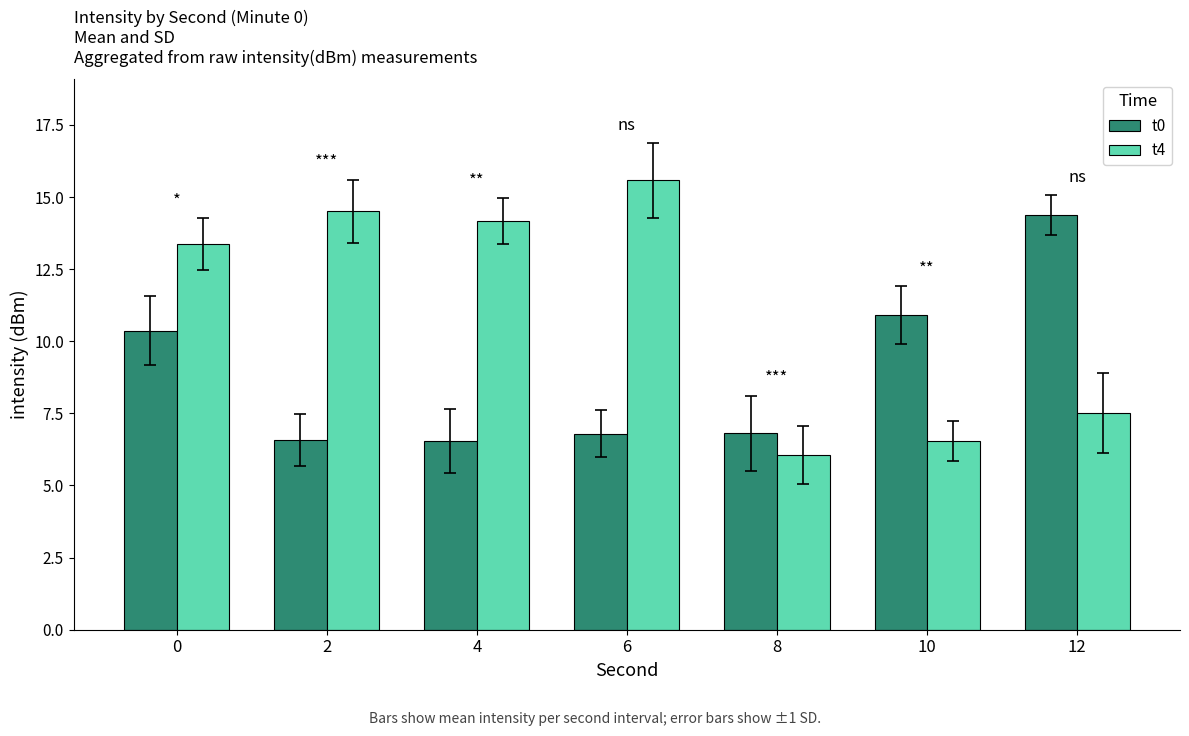

At 6, list the series in order from largest to smallest.

t4, t0